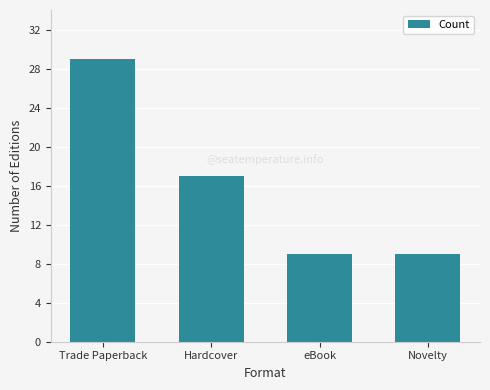

How many values are between 9 and 29?

4